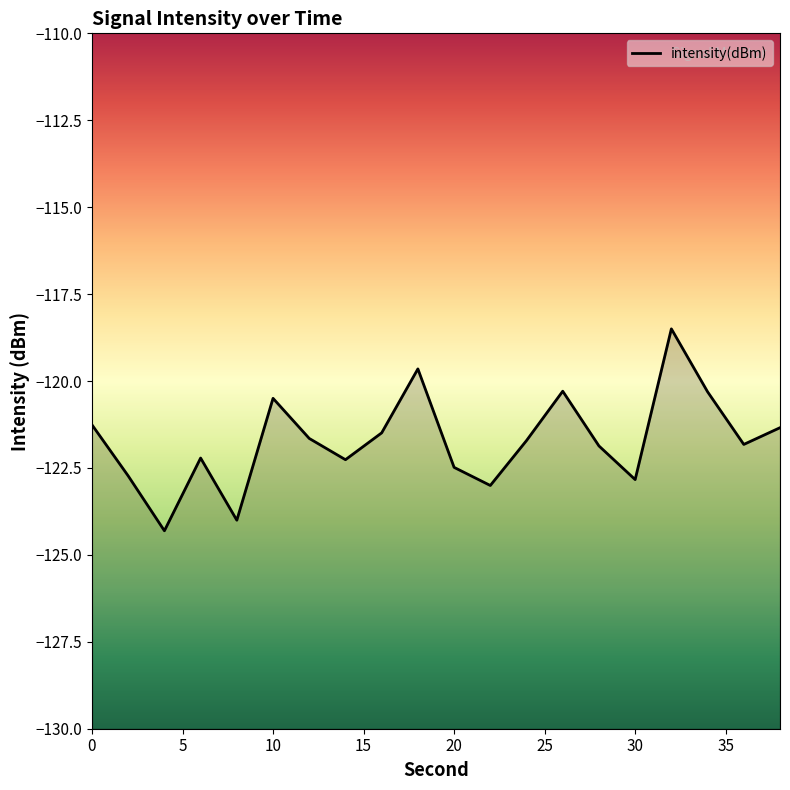

The value at 30 is -72.0. True or false?

False